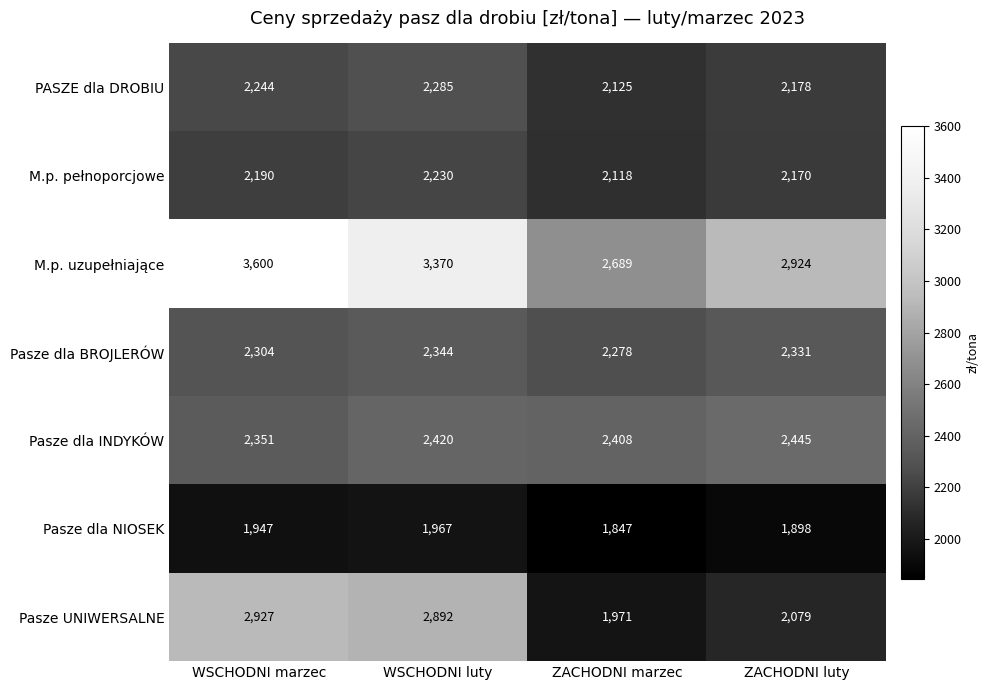

The Pasze dla NIOSEK series shows 1967 at WSCHODNI luty. True or false?

True